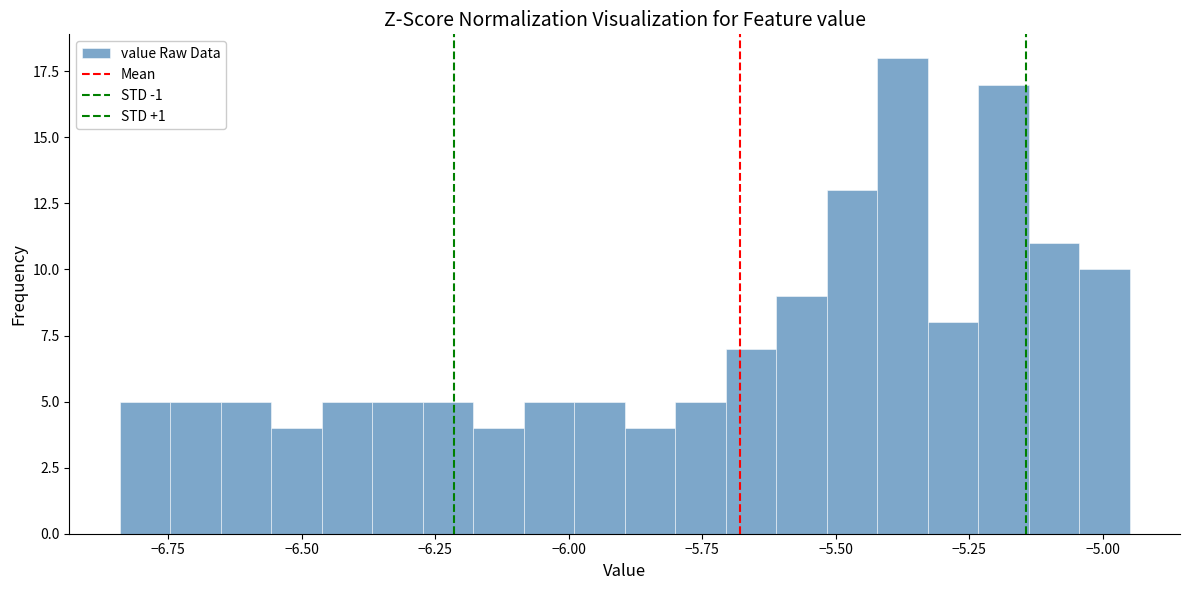

Around what value on the x-axis is the tallest bar? Give the approximate position of its centre, as read against the axis.

-5.40